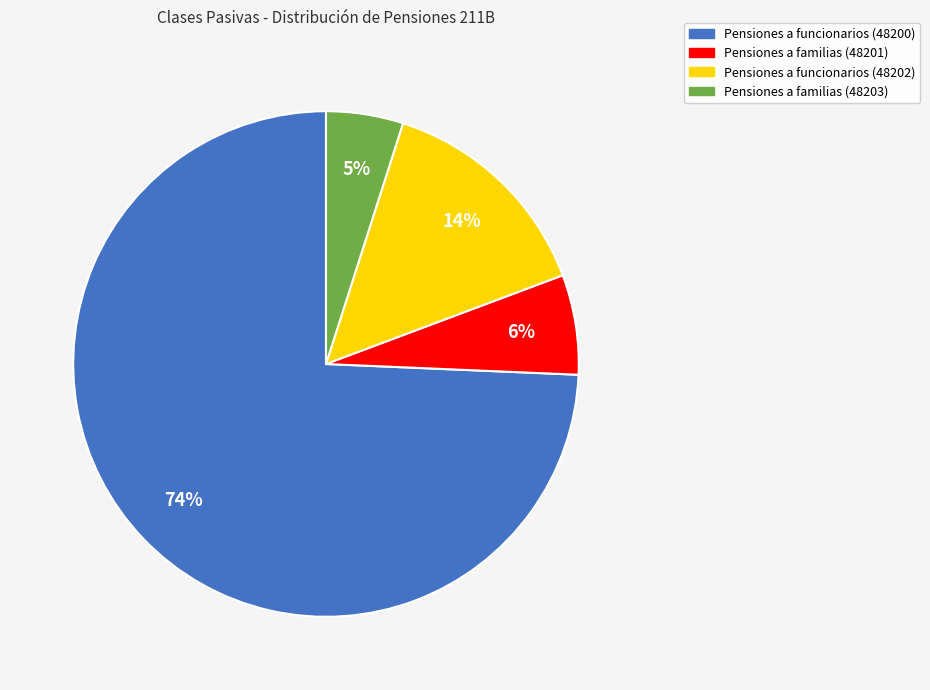

Approximately how many times larger is the value at Pensiones a familias (48201) compared to Pensiones a funcionarios (48200)?

0.1